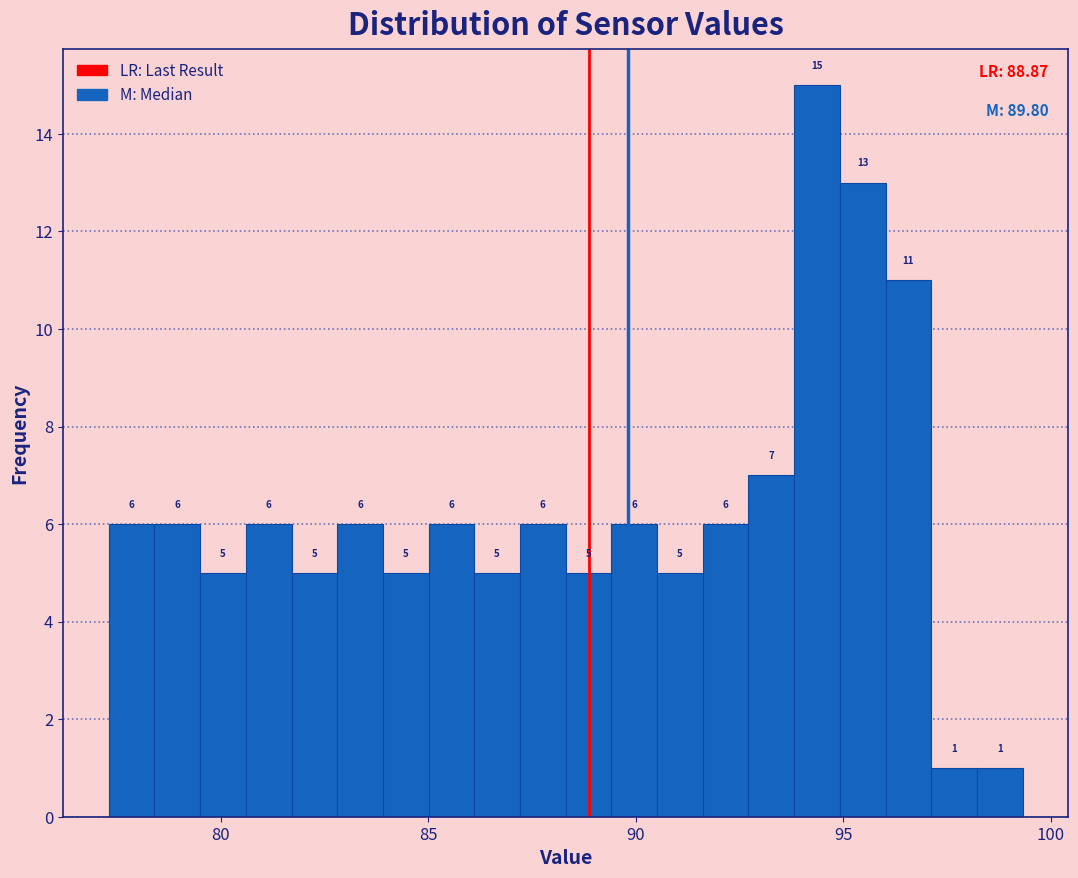

Around what value on the x-axis is the tallest bar? Give the approximate position of its centre, as read against the axis.

94.5